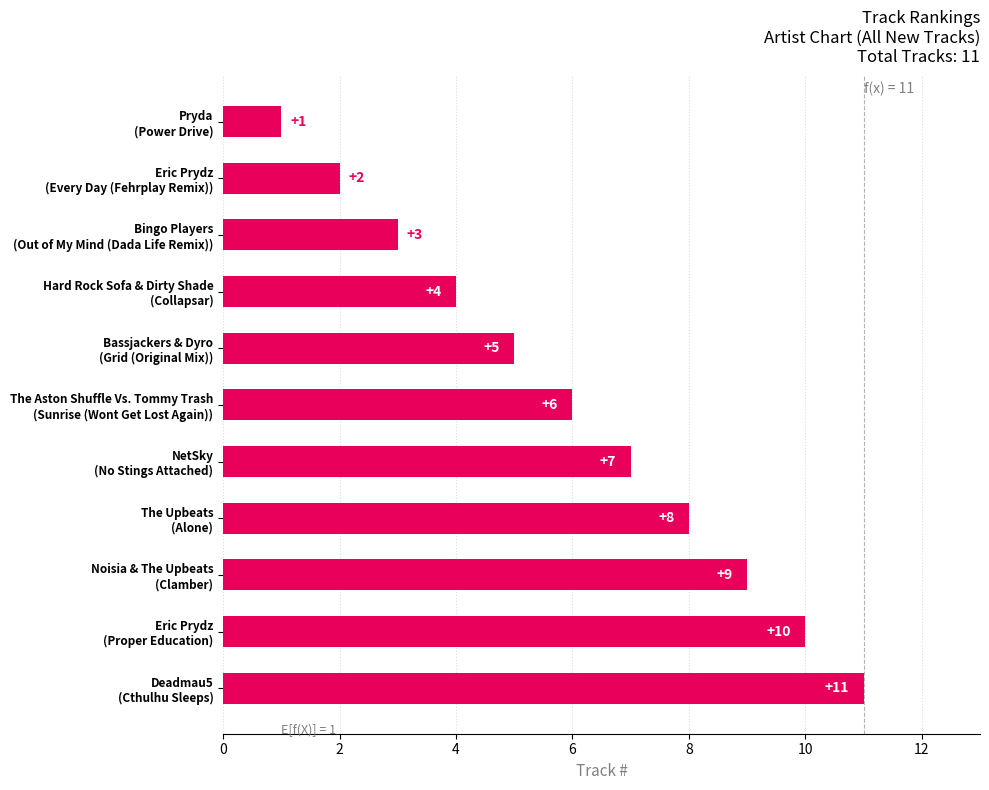

What is the average value?

6